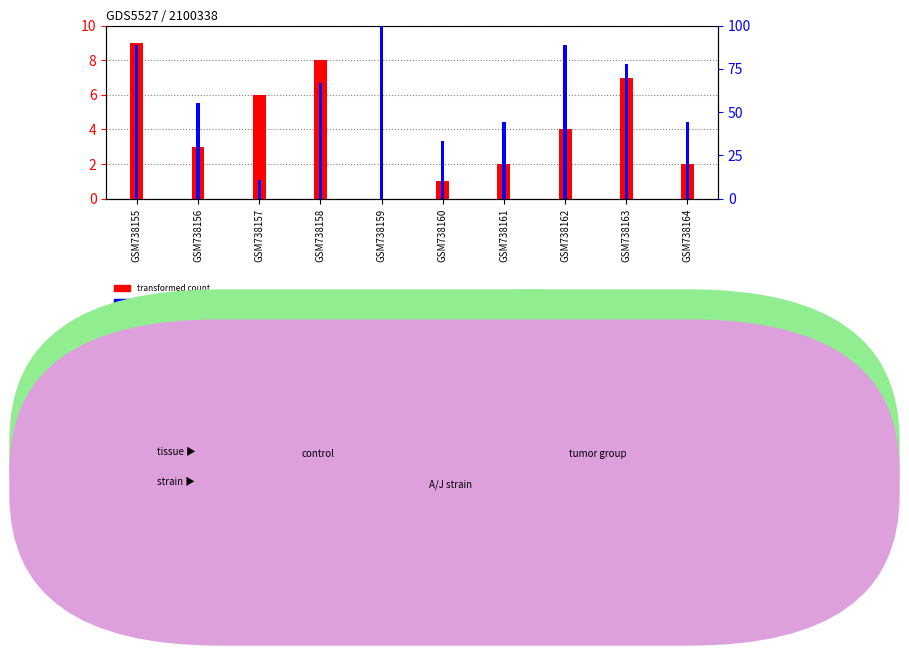

At how many categories does at least one series exceed 97?

1